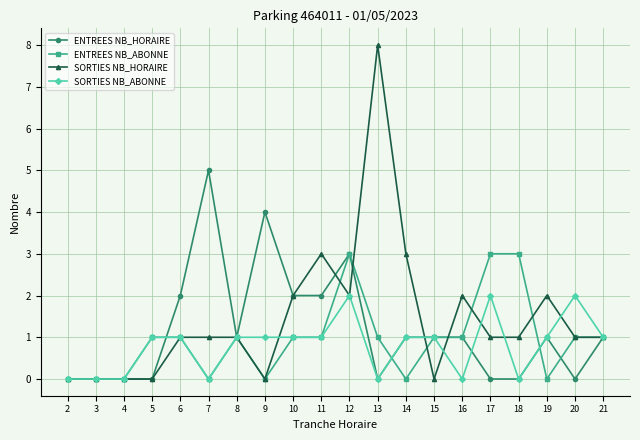

Rank the series by their maximum value, from highest to lowest.

SORTIES NB_HORAIRE, ENTREES NB_HORAIRE, ENTREES NB_ABONNE, SORTIES NB_ABONNE